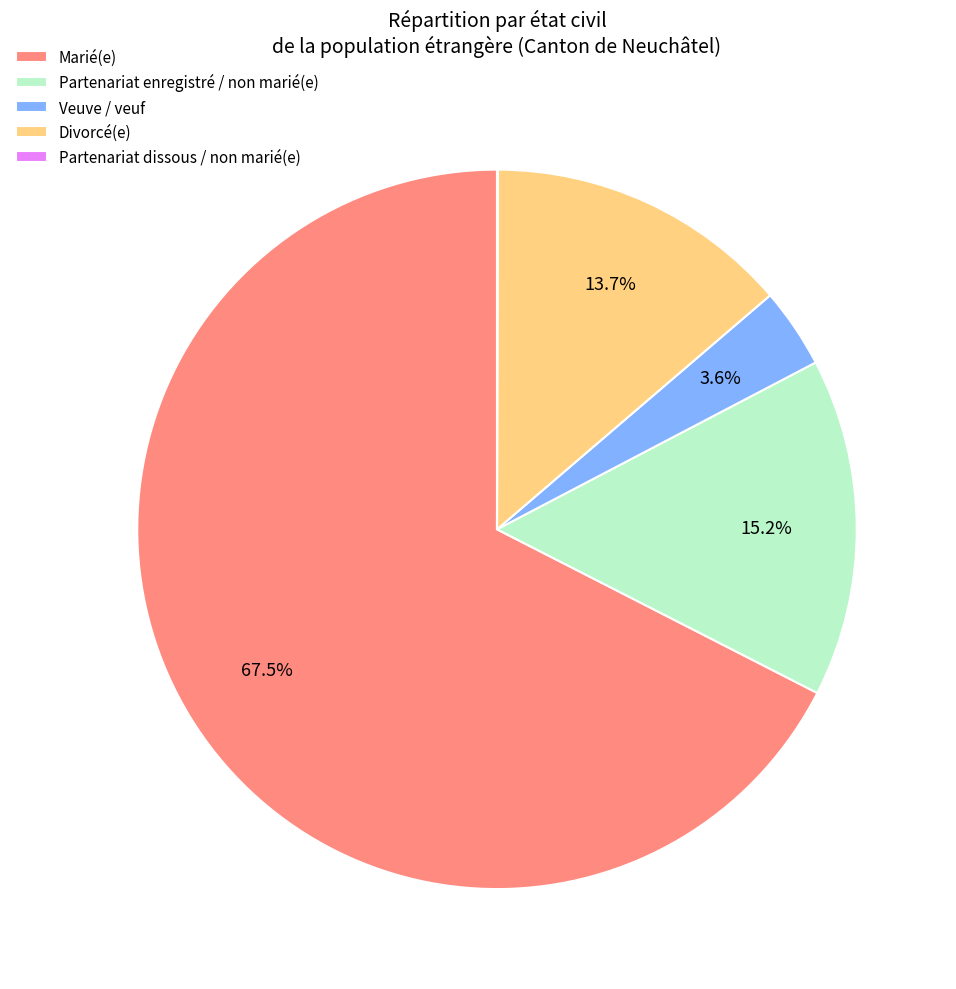

What percentage is NOT represented by Marié(e)?

32.5%